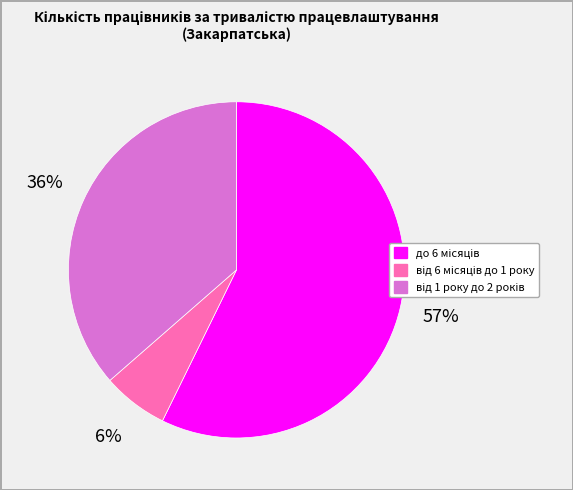

Is there a majority slice in this chart?

Yes